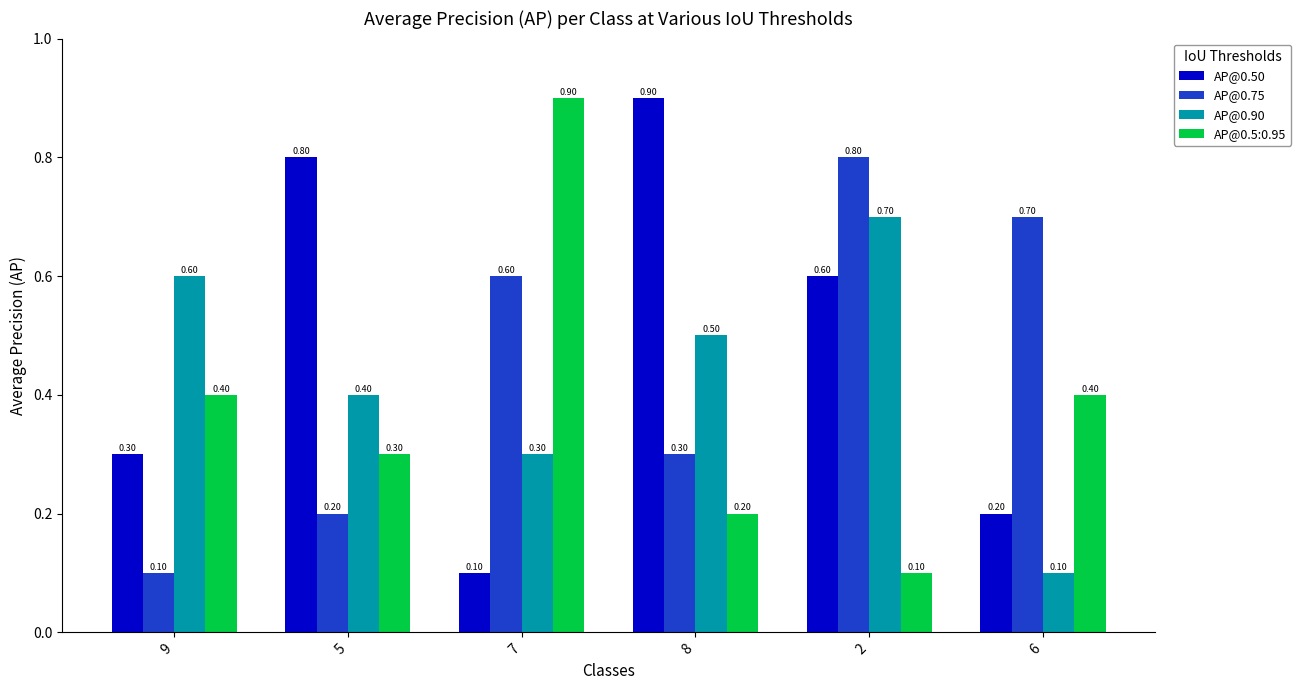

What is the spread (max minus min) of values at 7?

0.8